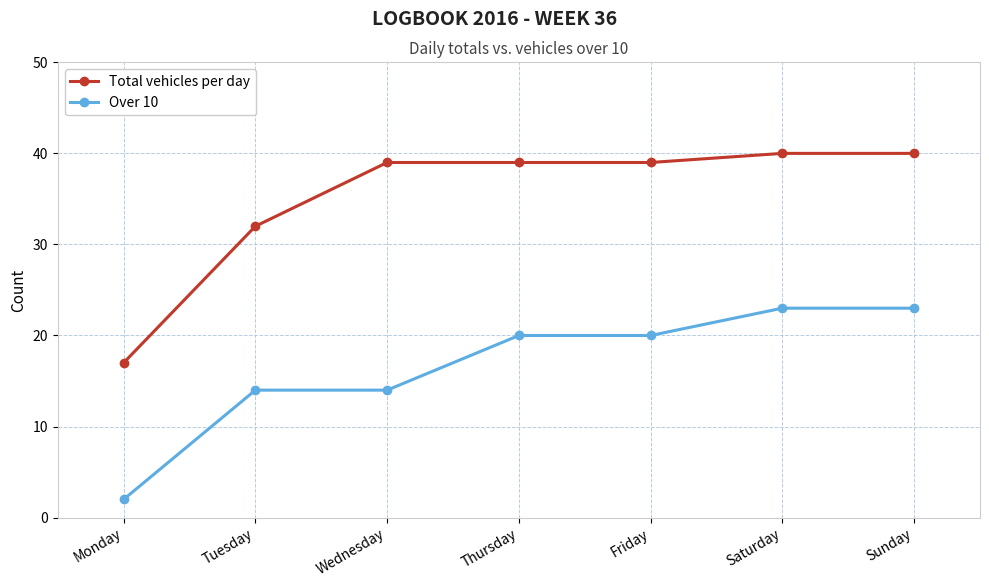

What is the total value across all series at Wednesday?

53